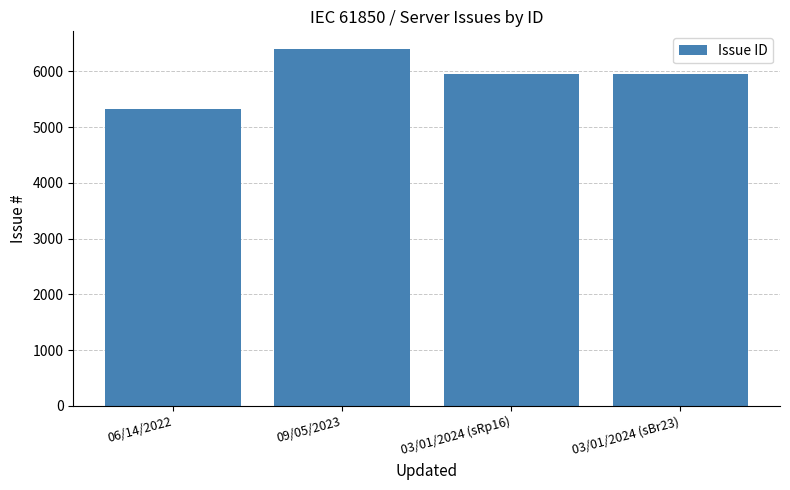

Which has a higher value, 06/14/2022 or 03/01/2024 (sBr23)?

03/01/2024 (sBr23)